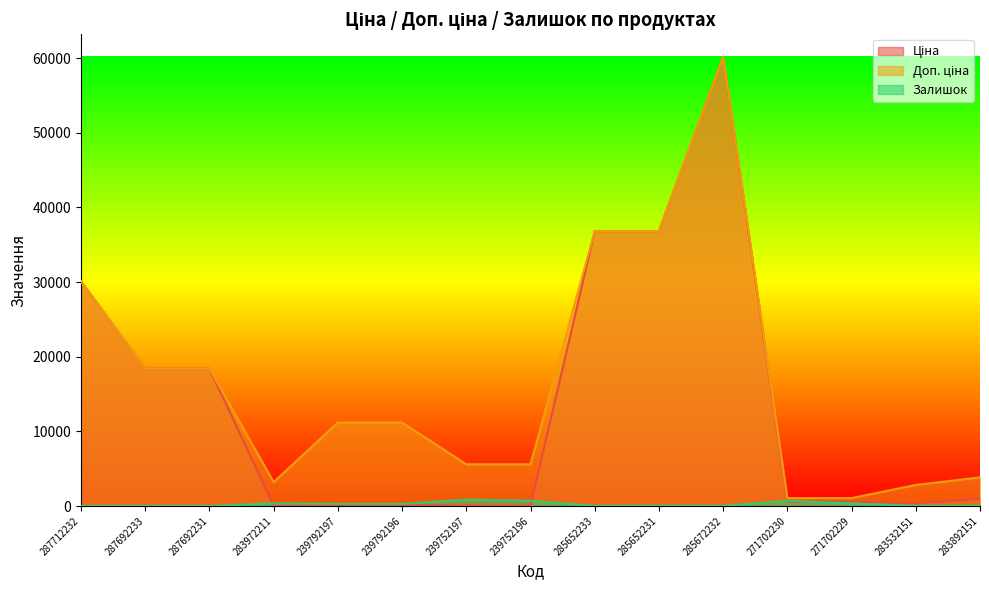

What is the label of the 3rd point from the right?

271702229